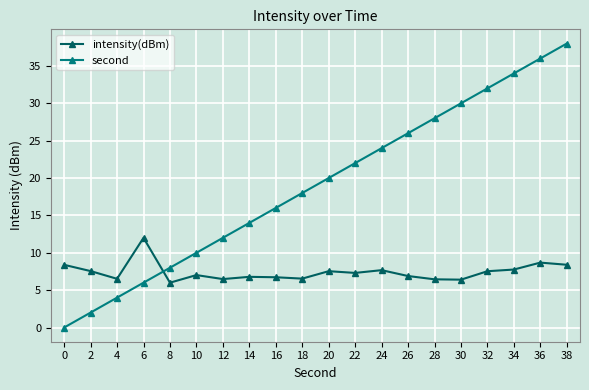

How many lines are shown in the chart?

2